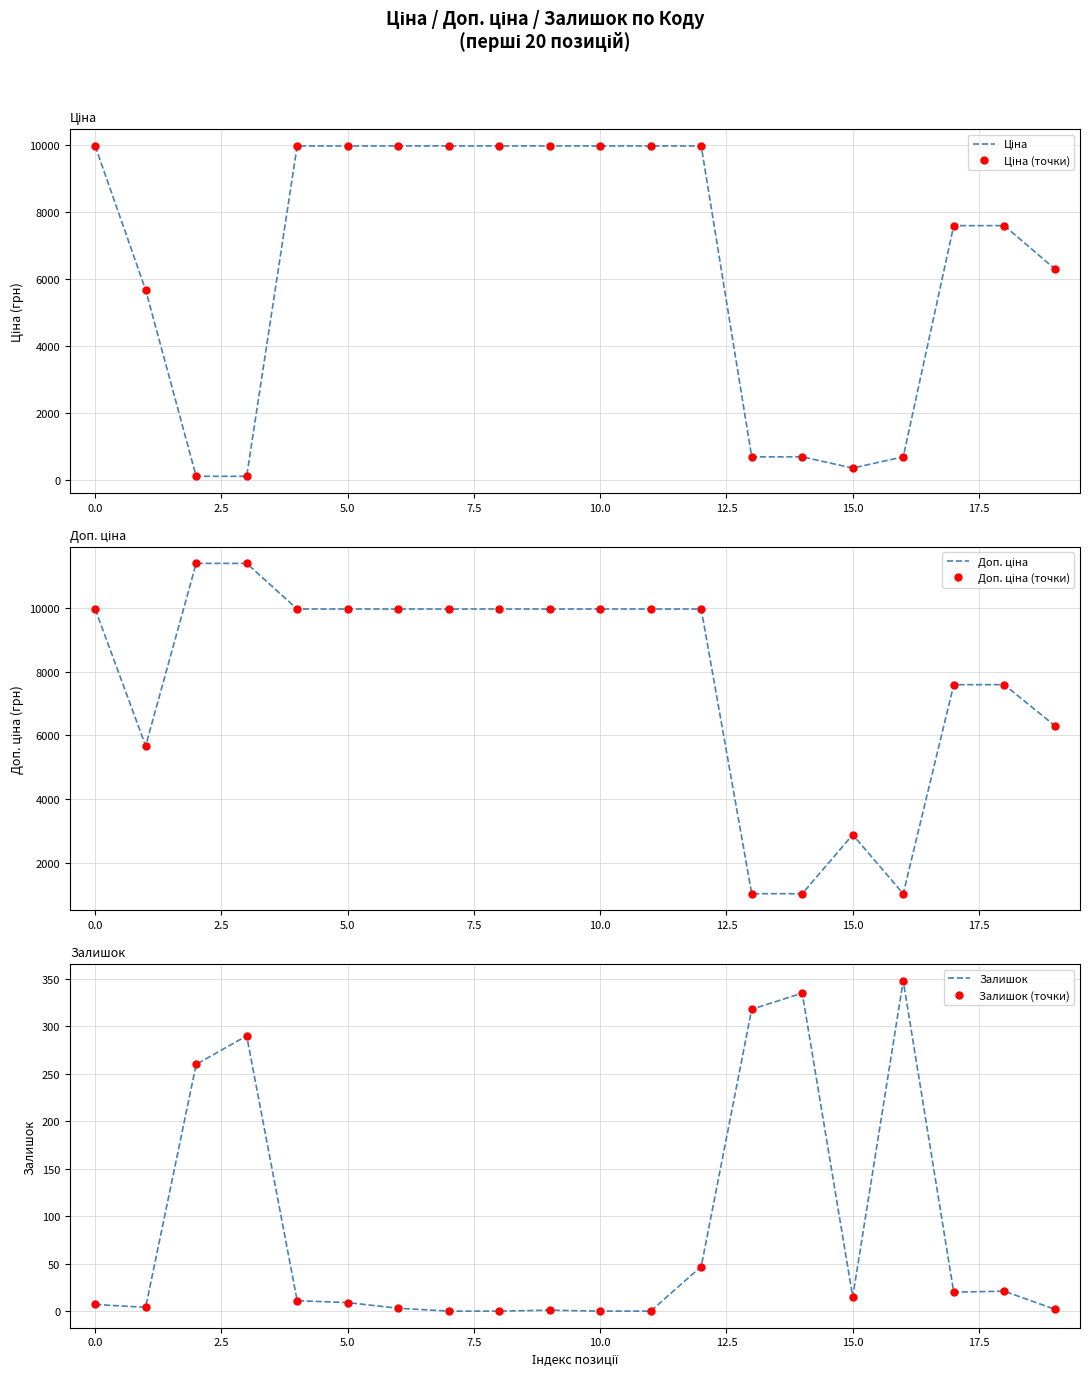

Which has a higher value, 10 or 12.5?

10